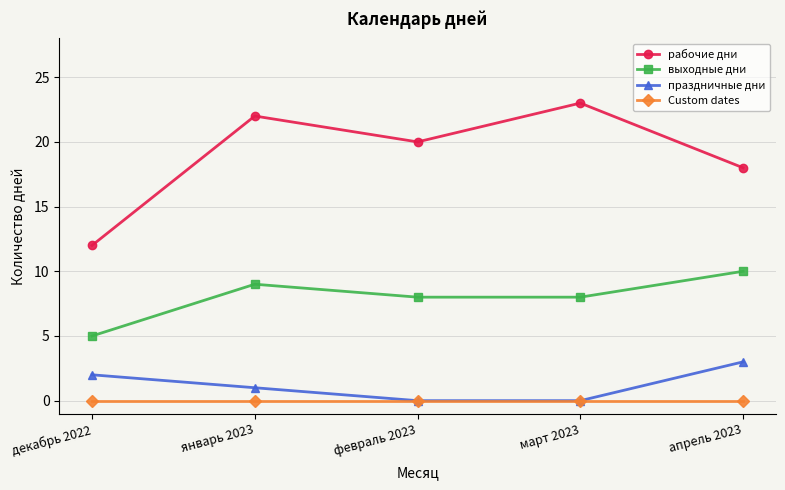

List the series in order of their peak value, lowest first.

Custom dates, праздничные дни, выходные дни, рабочие дни